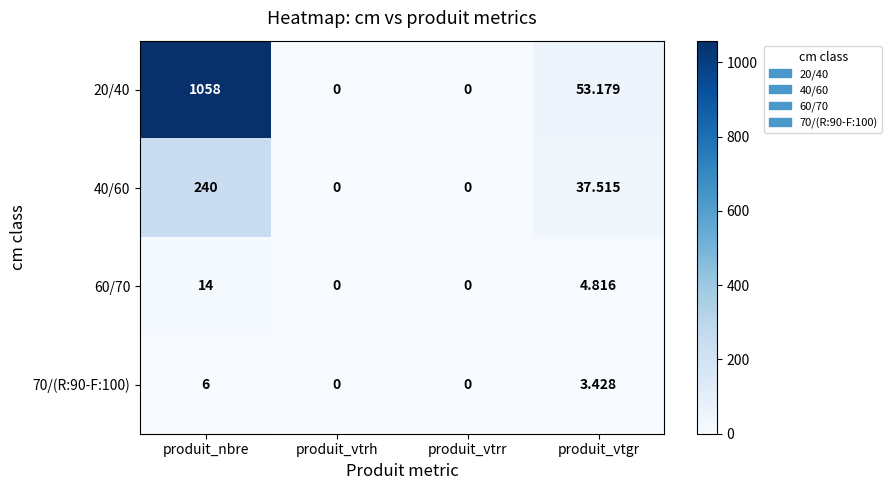

Where is 70/(R:90-F:100) nearest to the value 3?

produit_vtgr